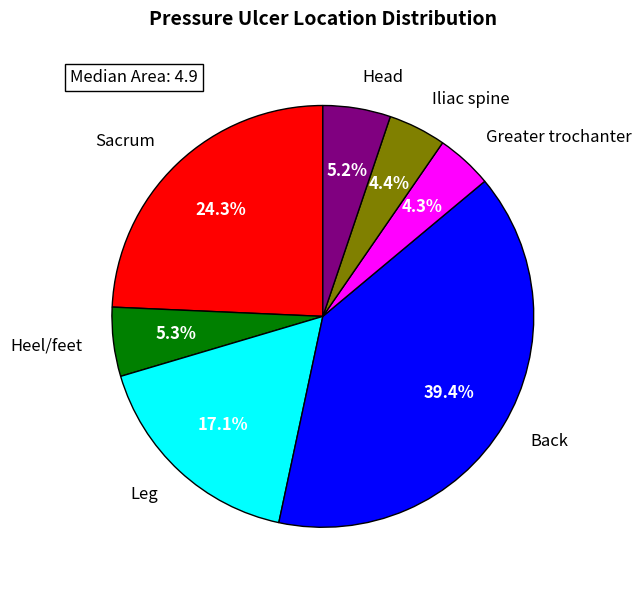

Does any single category account for the majority?

No